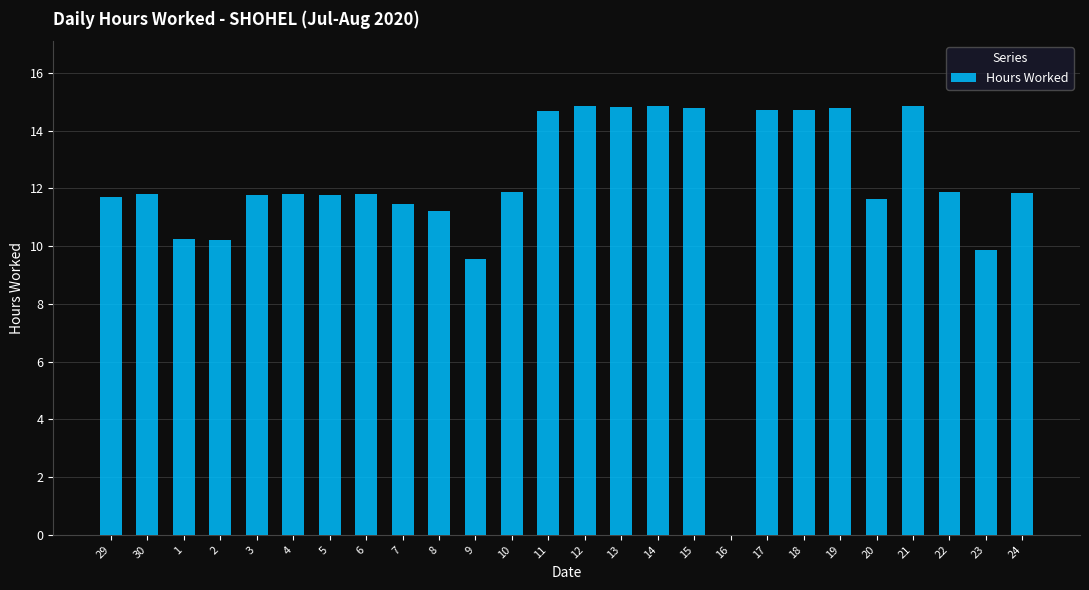

True or false: the data shows 11.8 at 24.

True